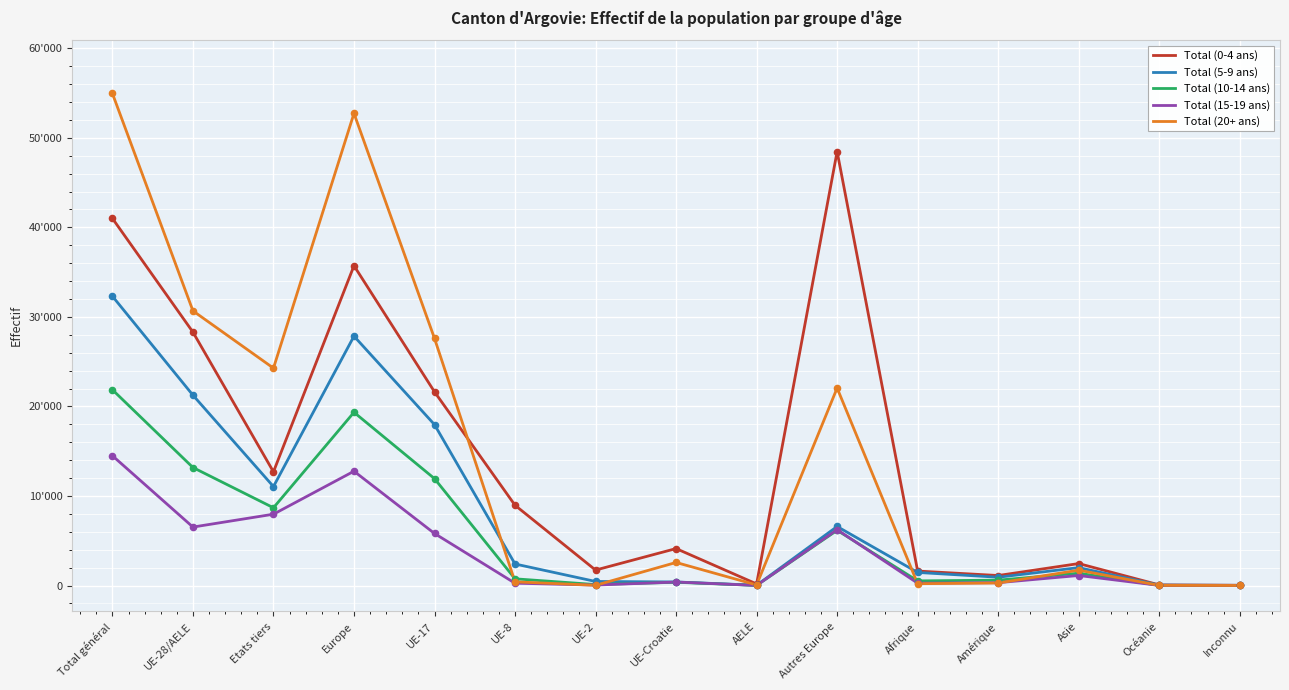

What are all the series names shown in the legend?

Total (0-4 ans), Total (5-9 ans), Total (10-14 ans), Total (15-19 ans), Total (20+ ans)